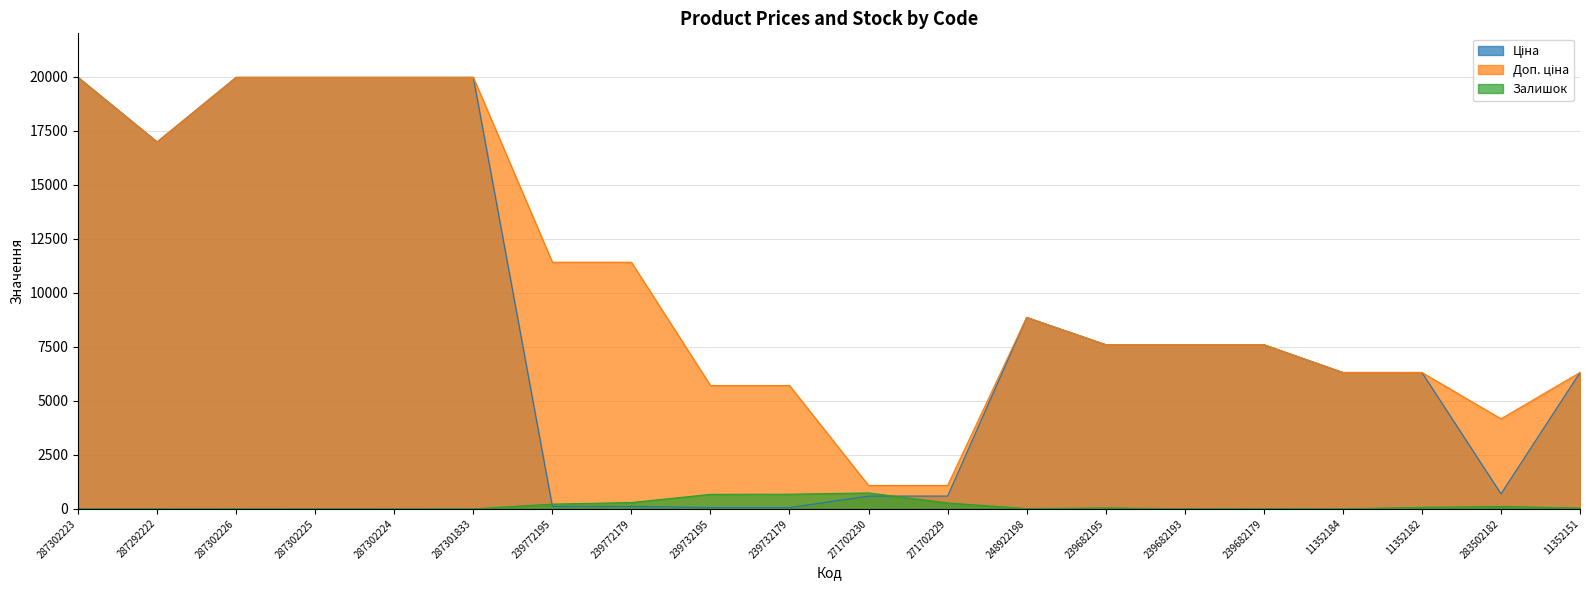

What is the value of the Ціна point at the 17th from the left?

6308.8